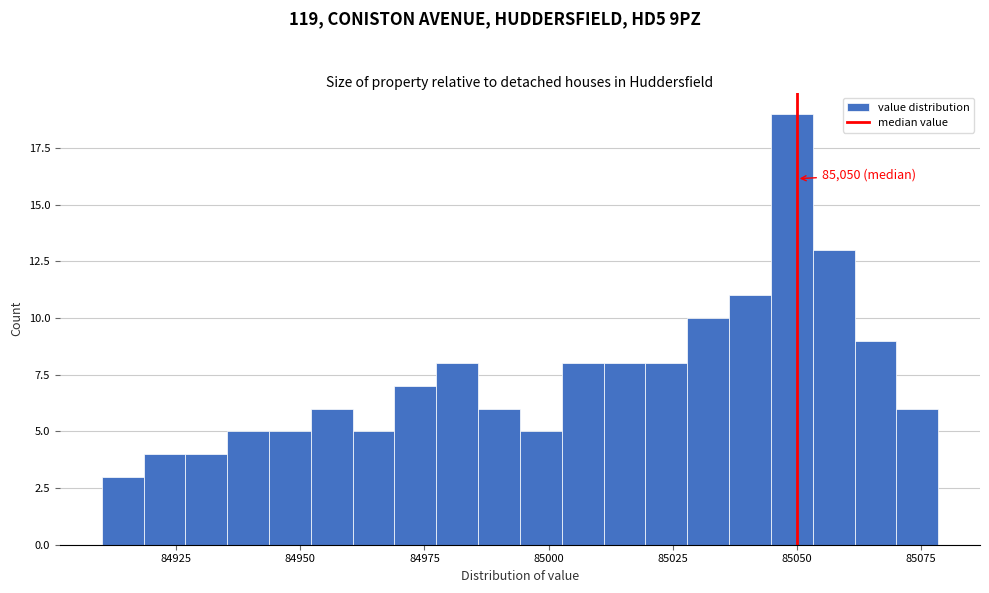

Read against the x-axis, roughly where is the centre of the tallest bar?

85050